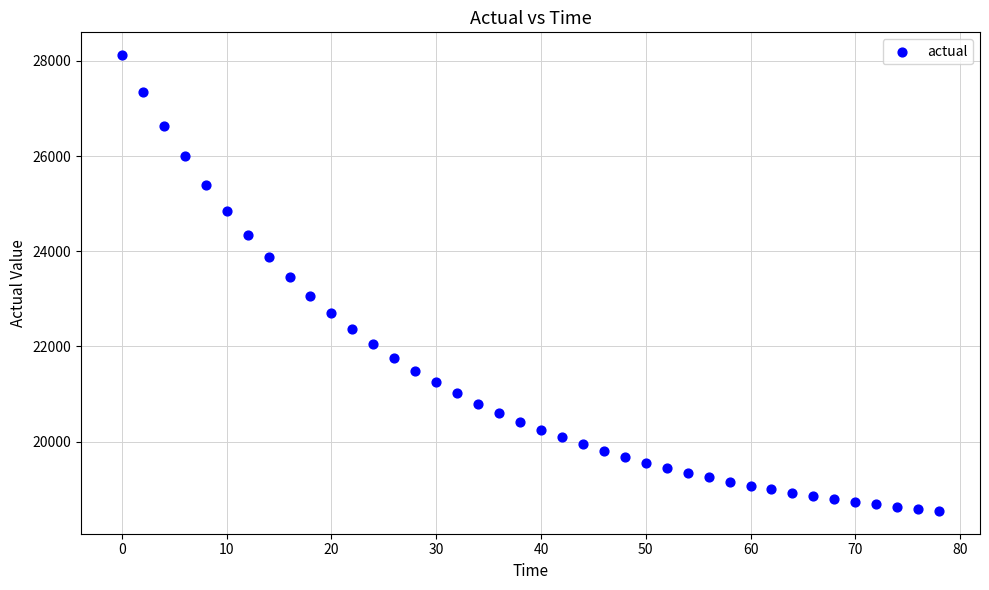

What Y value in the scatter plot is closest to 23332?

23455.3